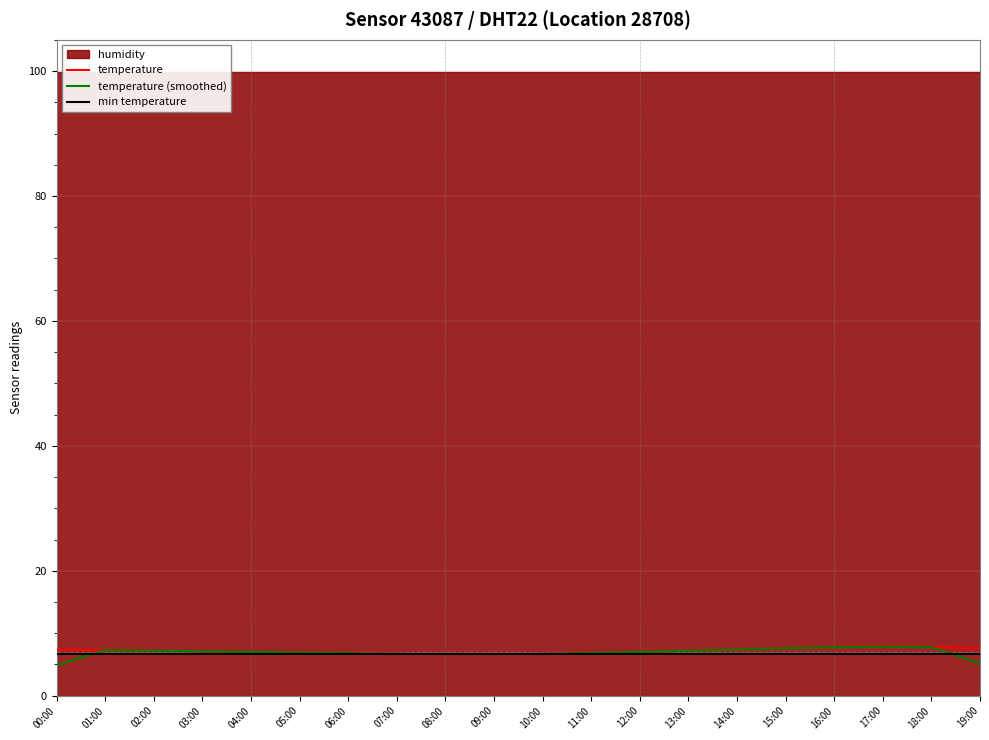

In temperature (smoothed), how many points are higher than both neighbors (excluding endpoints)?

2